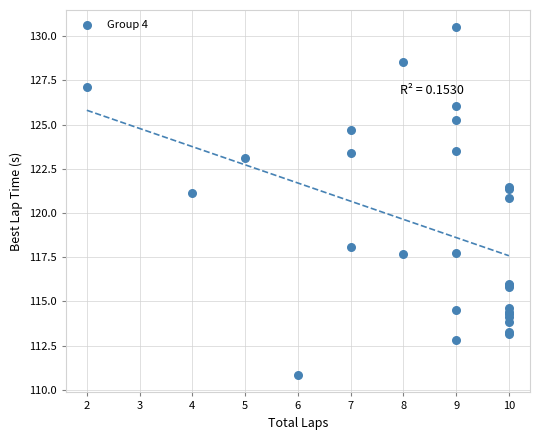

What Y value in the scatter plot is closest to 120?

120.9